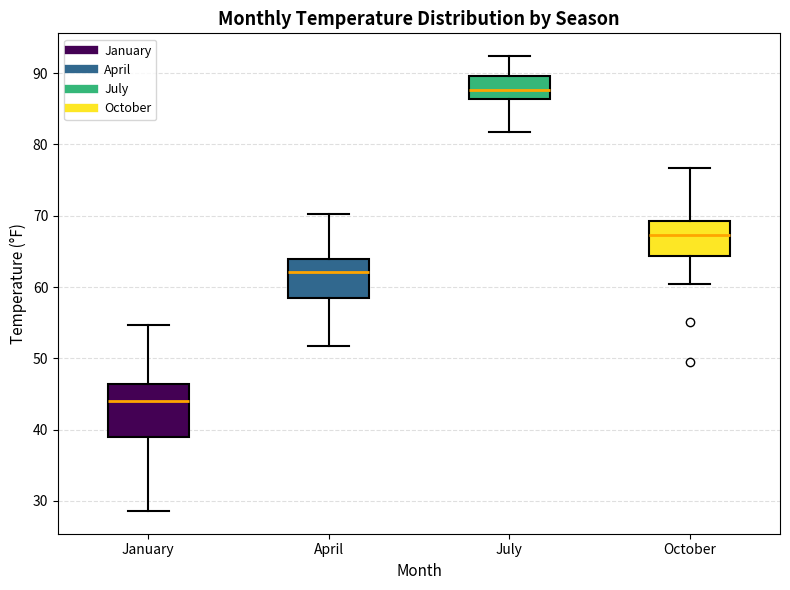

Reading left to right, read every box against the y-axis: the position of its median line, the range the box covers, and the ends of its whiskers. The values are not printed on the chart, so give them approximately, as read against the axis.

January: median 44, box 39 to 46, whiskers 29 to 55
April: median 62, box 58 to 64, whiskers 52 to 70
July: median 88, box 86 to 90, whiskers 82 to 92
October: median 67, box 64 to 69, whiskers 61 to 77